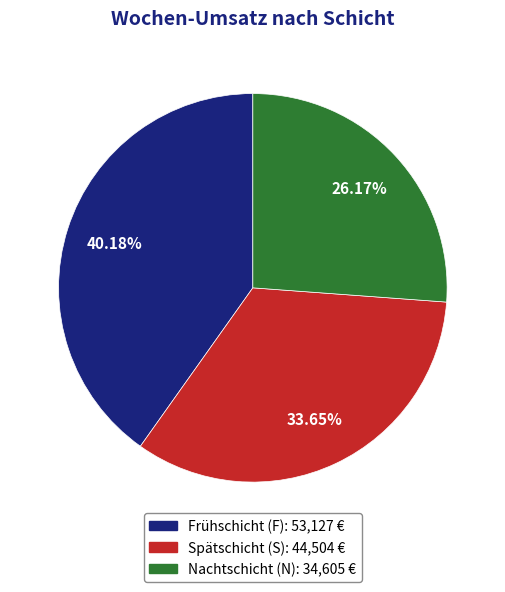

Does any single category account for the majority?

No